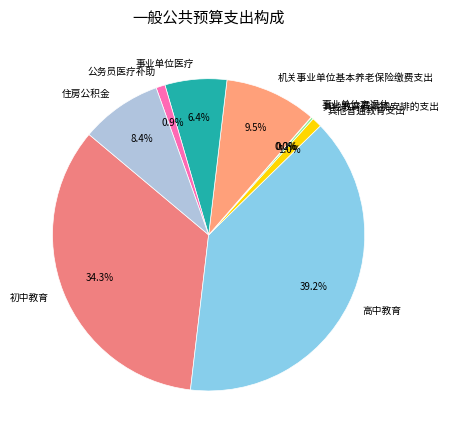

Which has a higher value, 机关事业单位基本养老保险缴费支出 or 高中教育?

高中教育